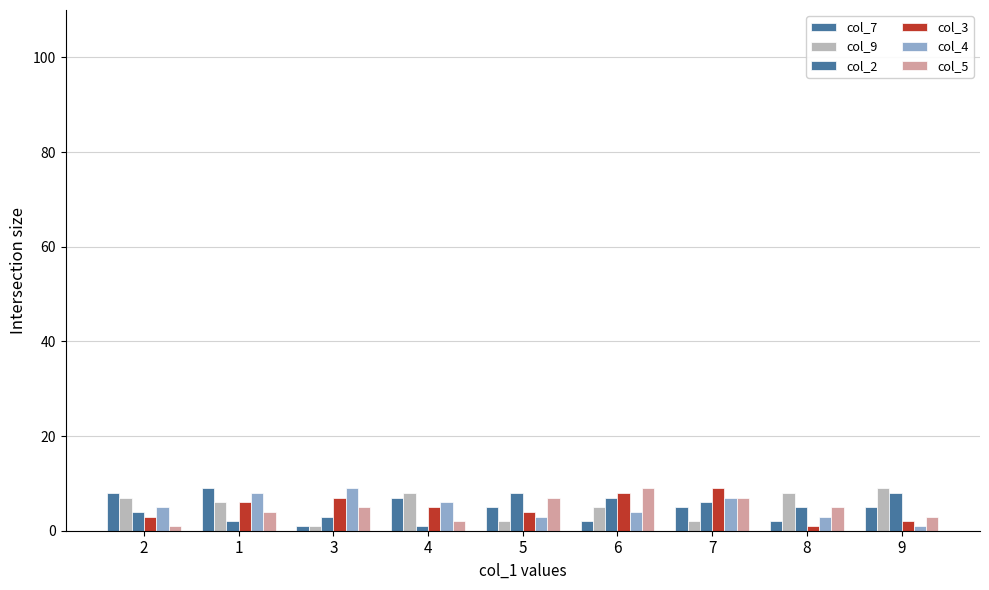

How many data points does each series have?

9